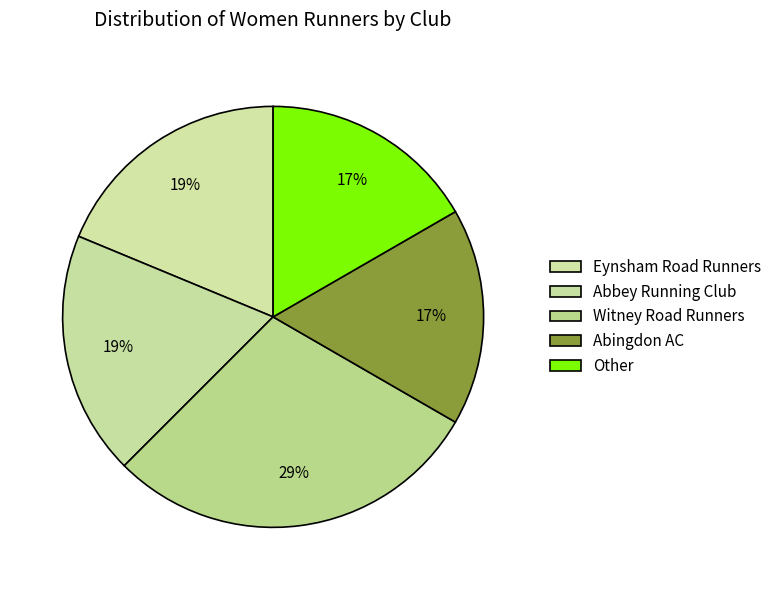

Is it true that Other is 17% of the pie?

True